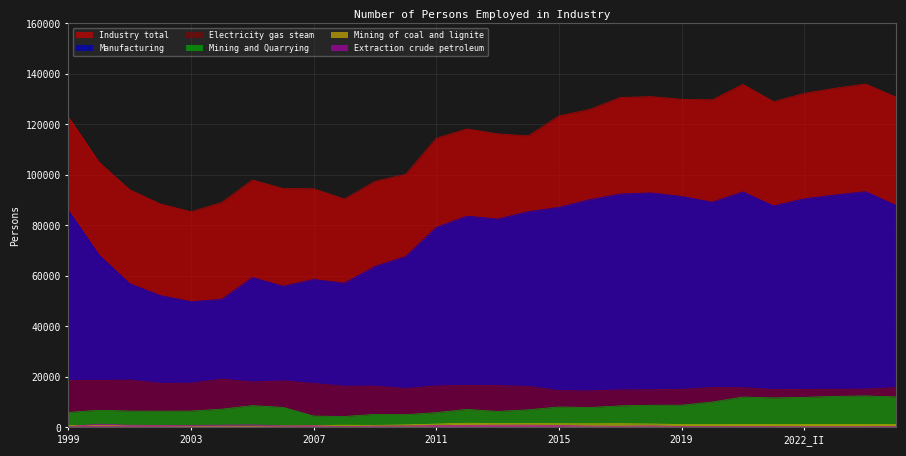

True or false: Mining and Quarrying has more than 1 interior local peaks.

True